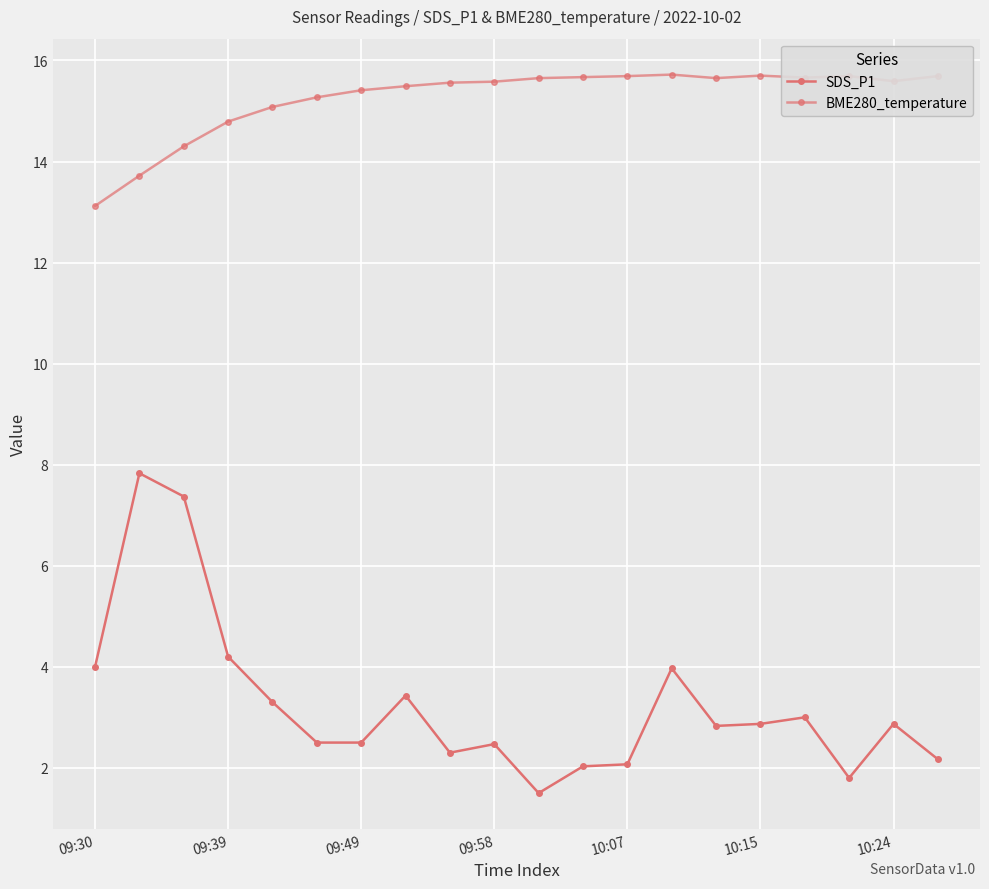

Which series has the largest range (max minus min)?

SDS_P1